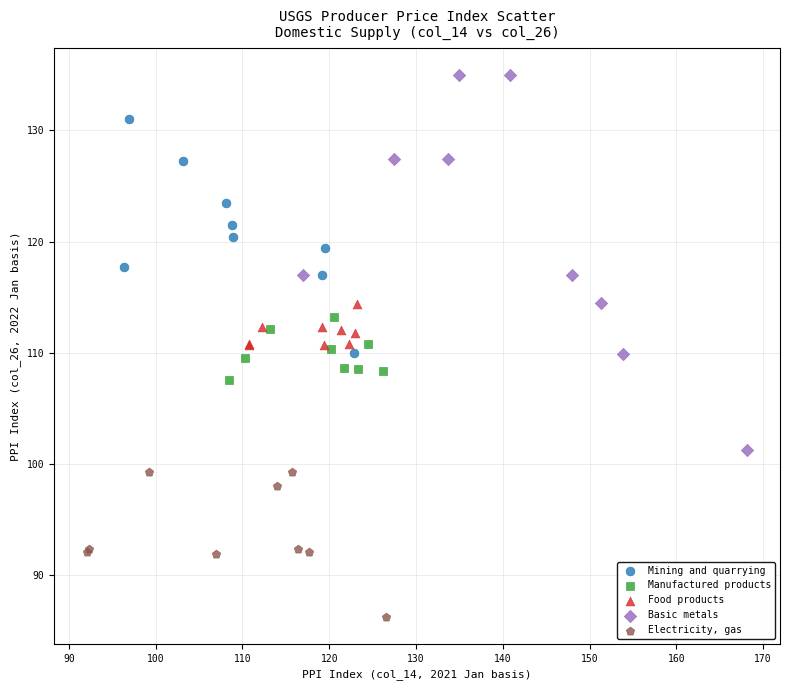

Which series contains the lowest Y value?

Electricity, gas